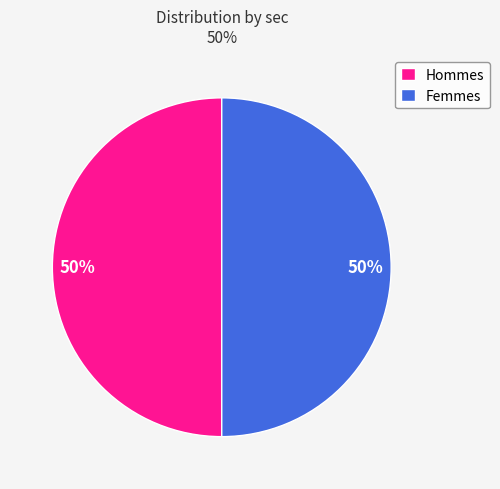

To the nearest percent, what is the combined percentage of Hommes and Femmes?

100%